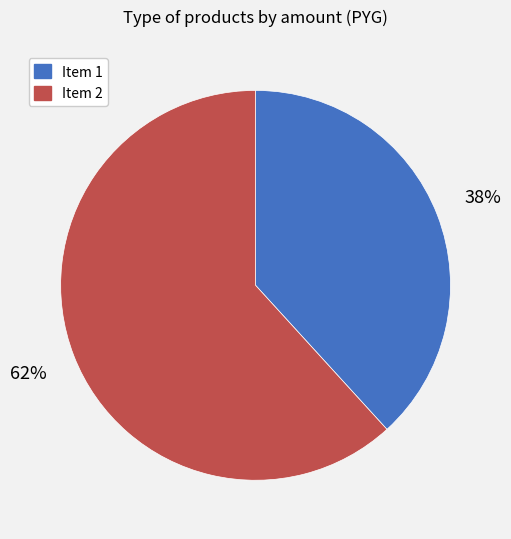

Do Item 2 and Item 1 together represent more than half of the pie?

Yes